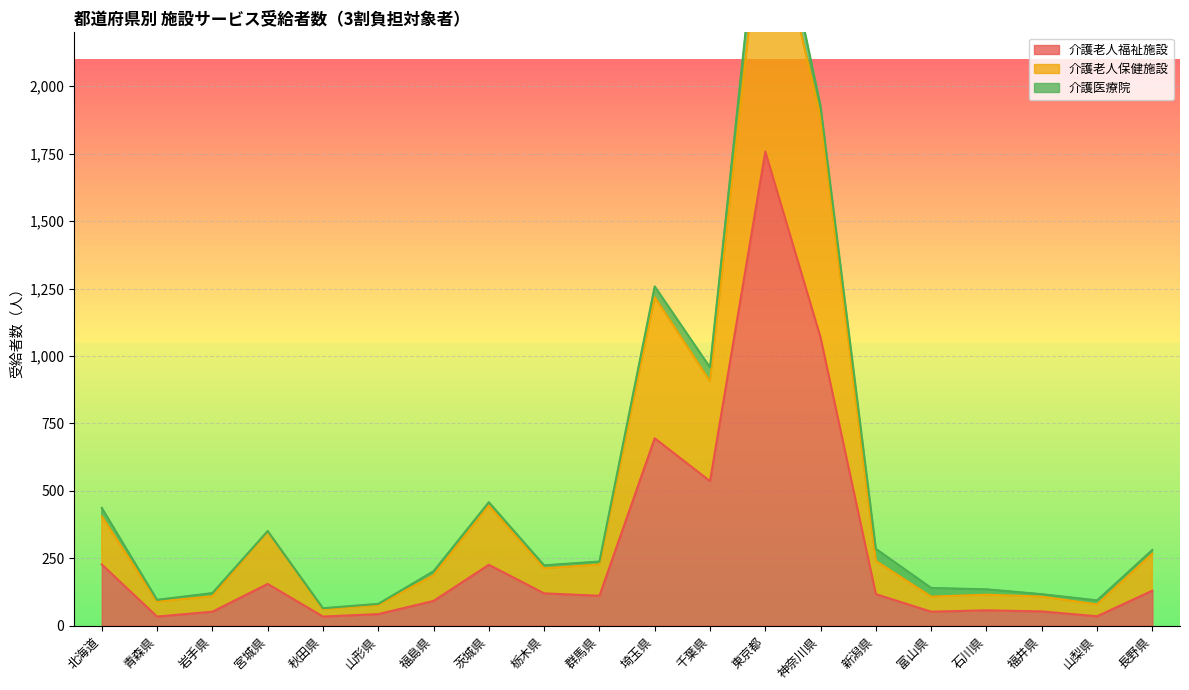

What is the minimum value shown in the chart?

34